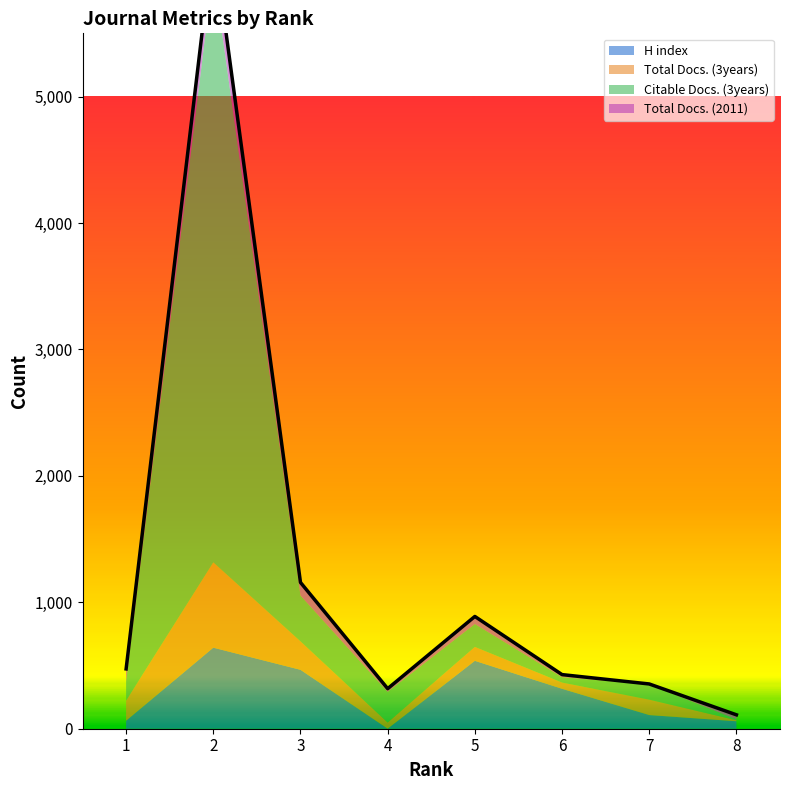

What value does the Citable Docs. (3years) series have at 3?

362